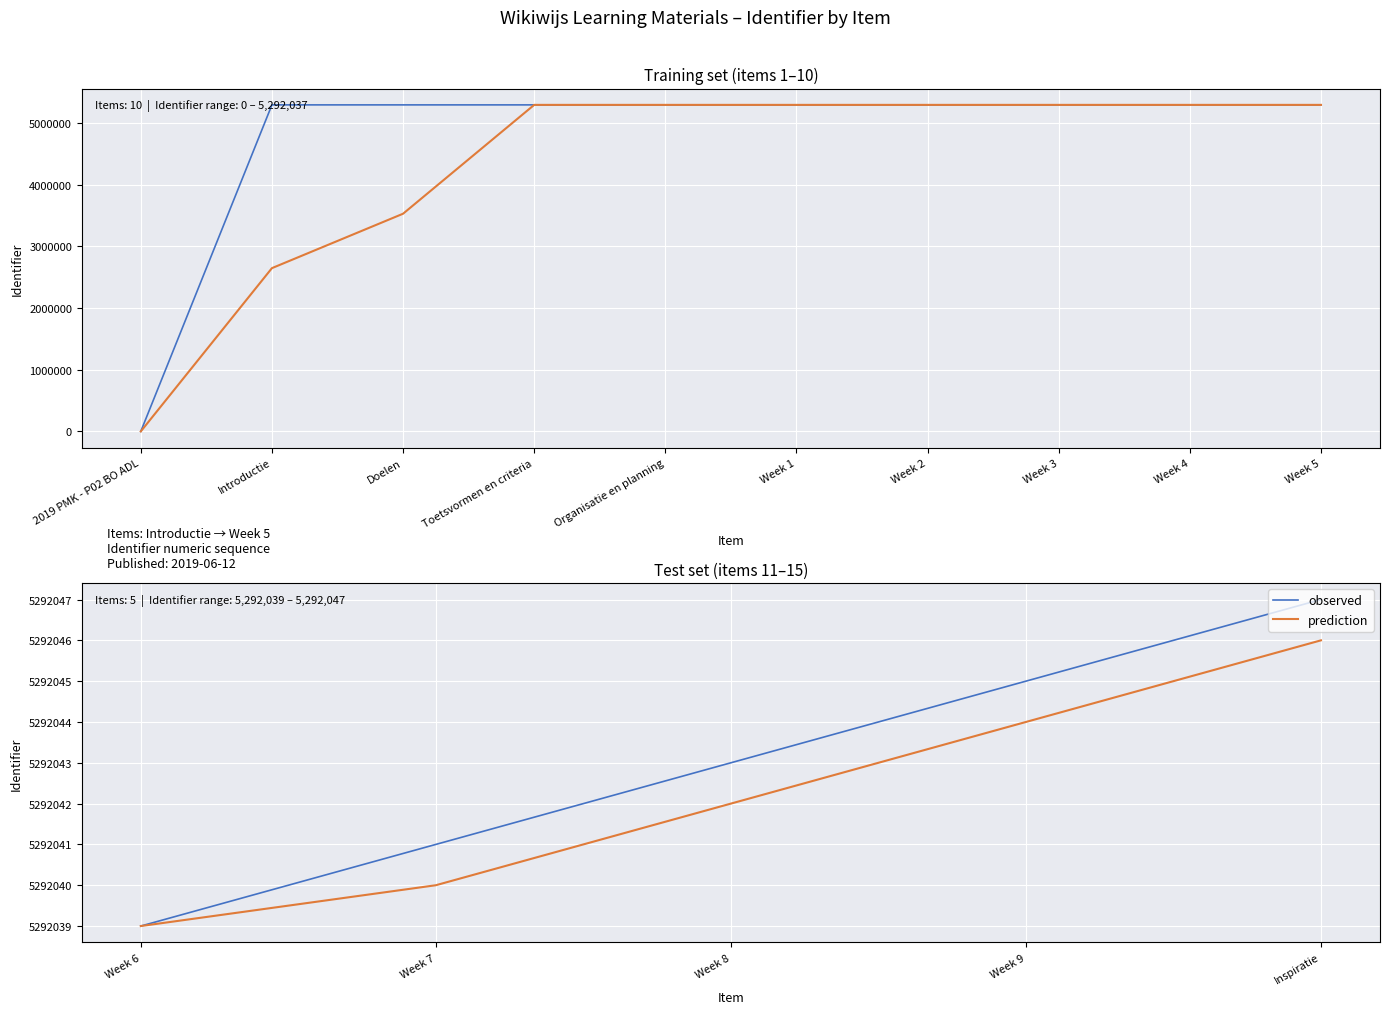

Which series has the widest spread of values?

observed